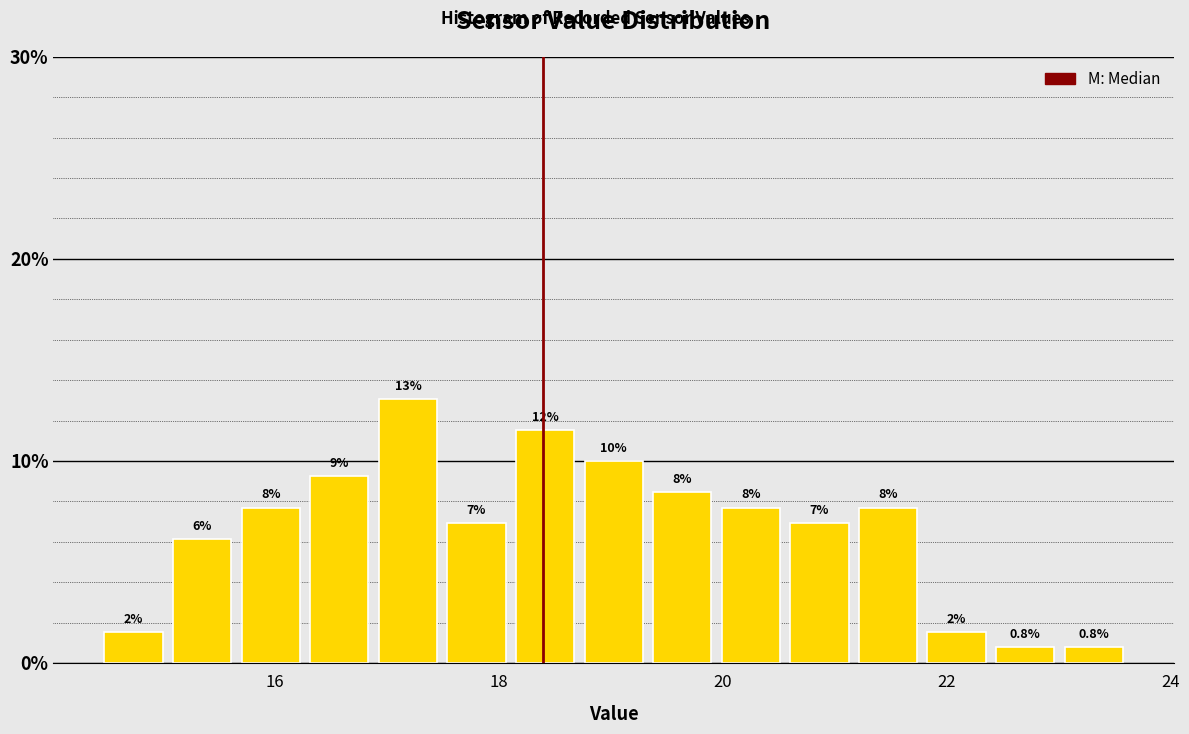

Read against the x-axis, roughly where is the centre of the tallest bar?

17.2